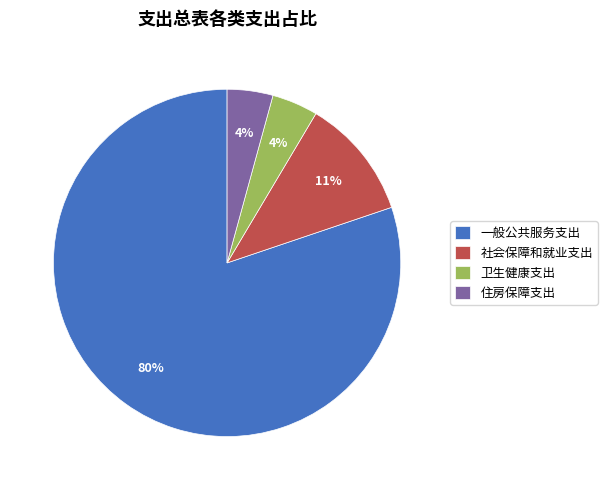

How many segments does this pie chart have?

4